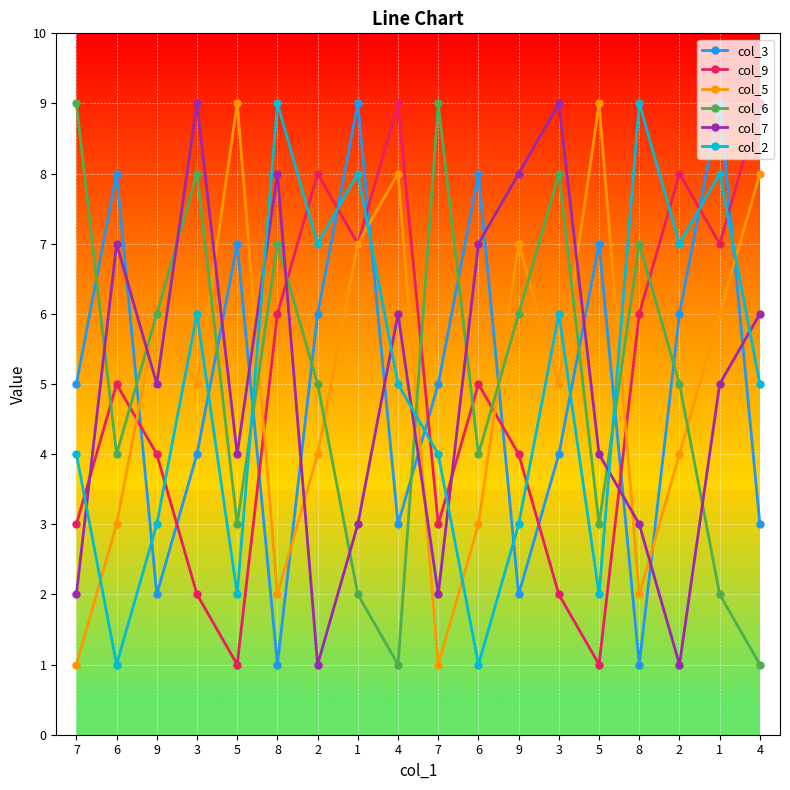

Which has a higher value, 9 or 6?

6